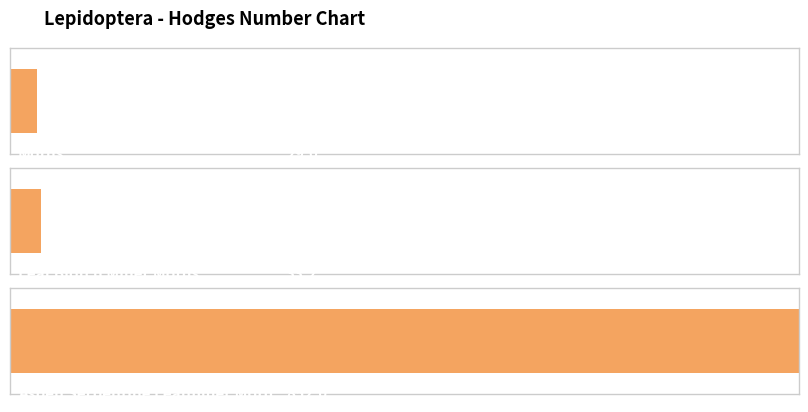

What is the approximate value at Leaf Blotch Miner Moths?

33.2